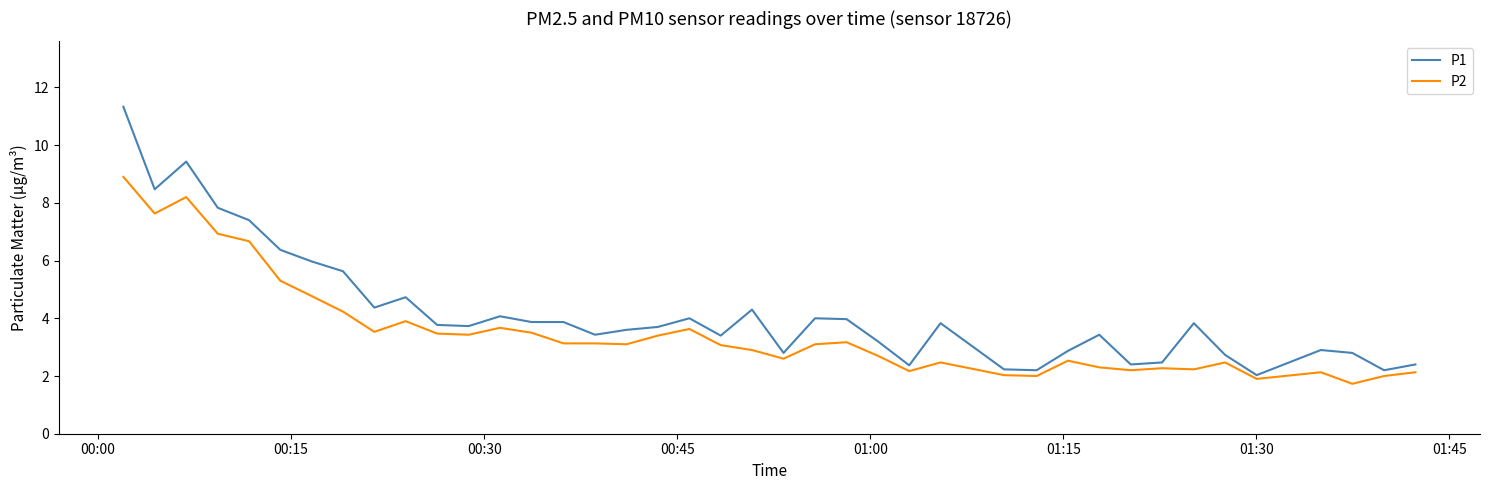

Which series has the largest total across all categories?

P1